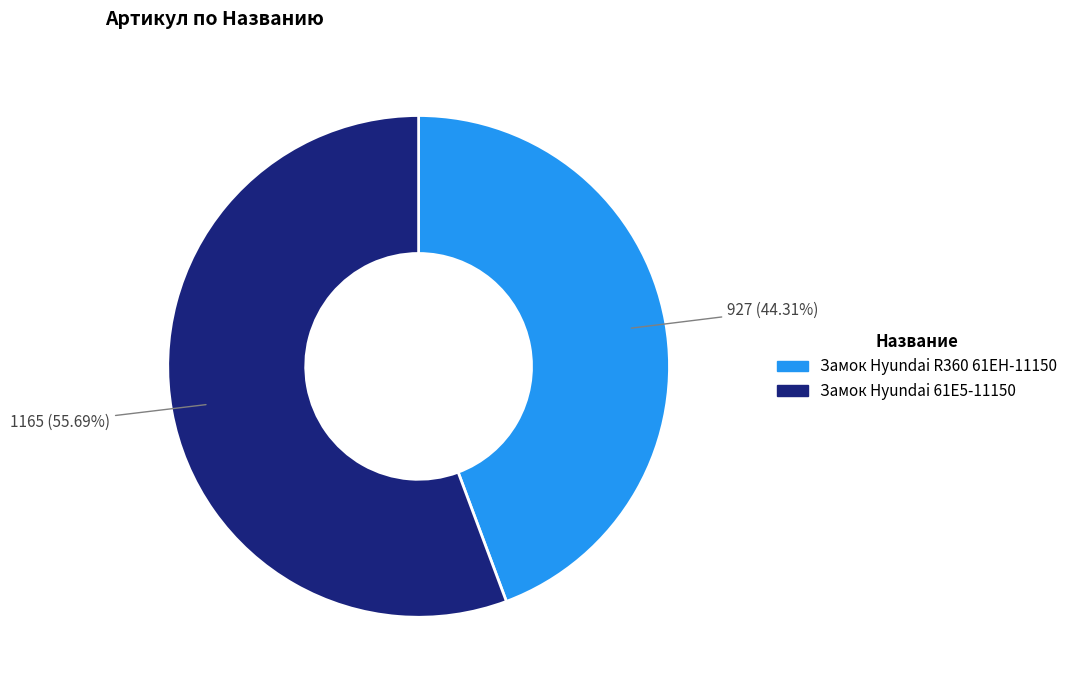

To the nearest percent, what is the average slice percentage?

50%